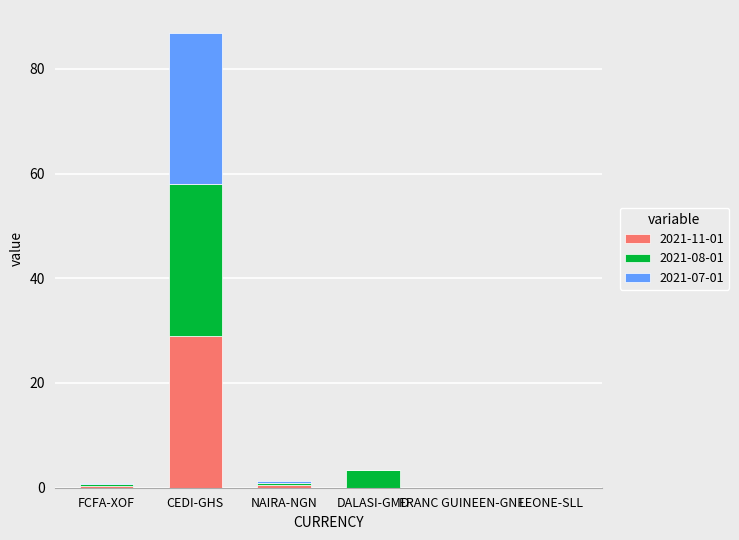

What is the sum of all 2021-11-01 values?

29.8